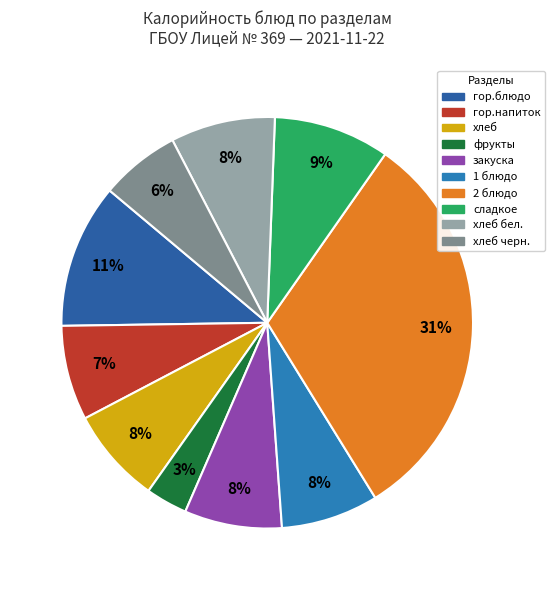

Count the number of slices in the pie.

10